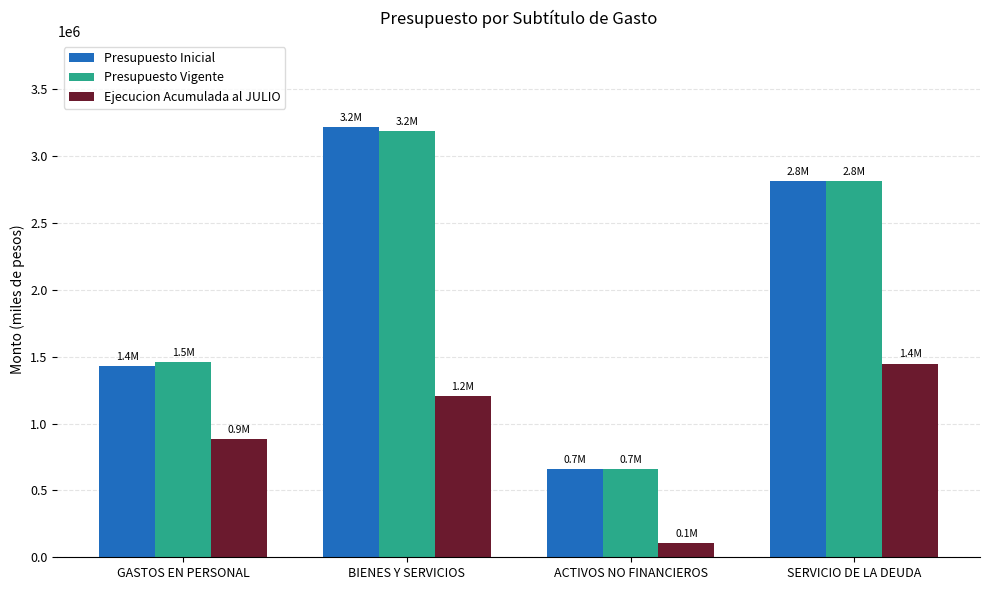

What is the sum of all Ejecucion Acumulada al JULIO values?

3645977